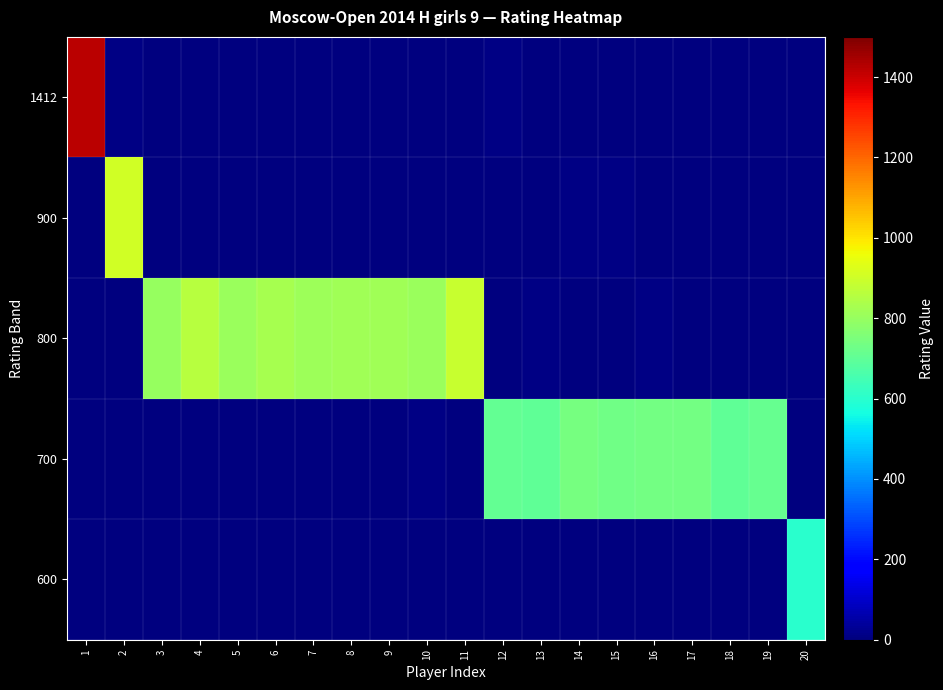

Which category has the highest value across all series?

1